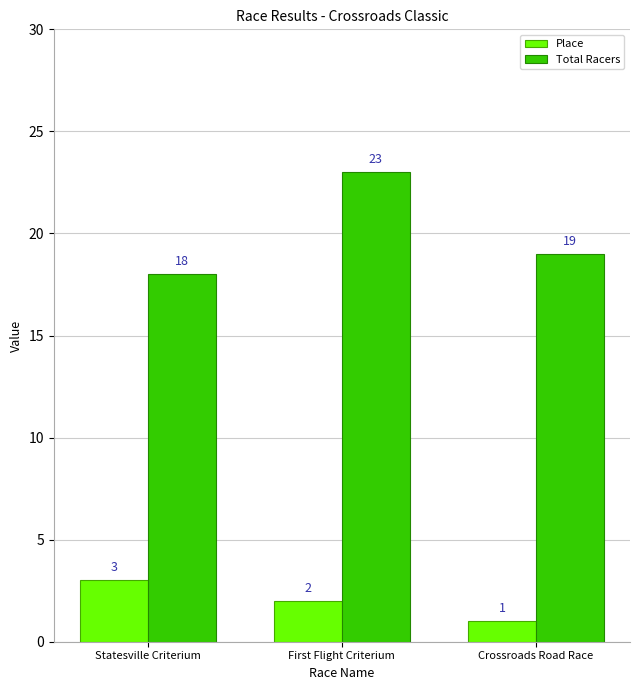

What is the label of the 3rd bar from the left?

Crossroads Road Race